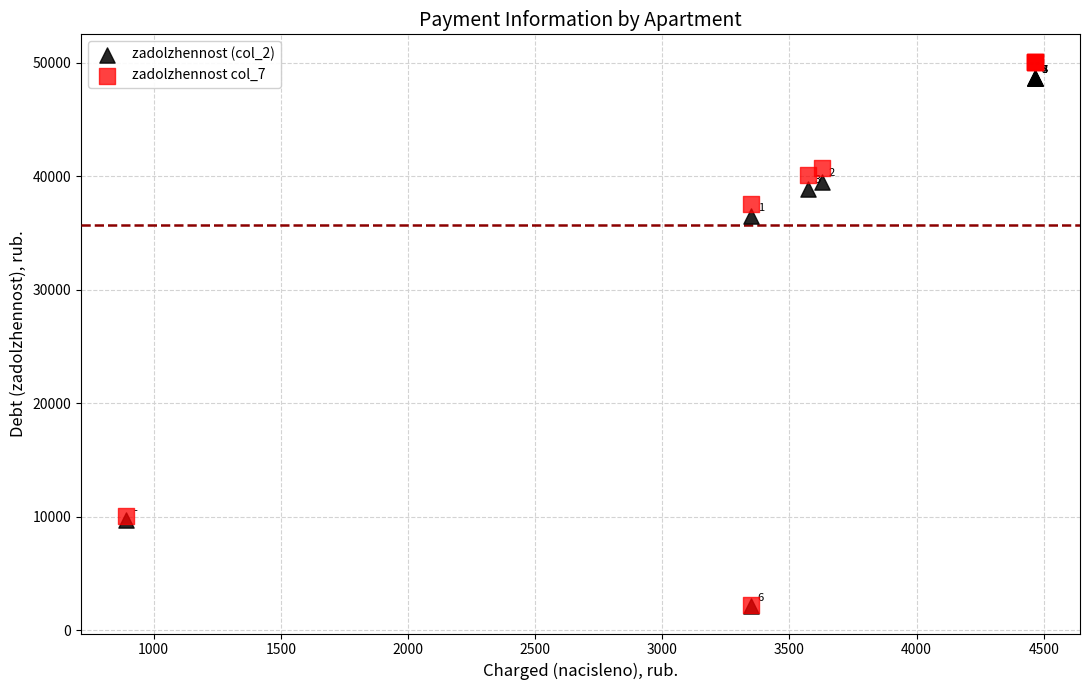

What are all the series names shown in the legend?

zadolzhennost (col_2), zadolzhennost col_7